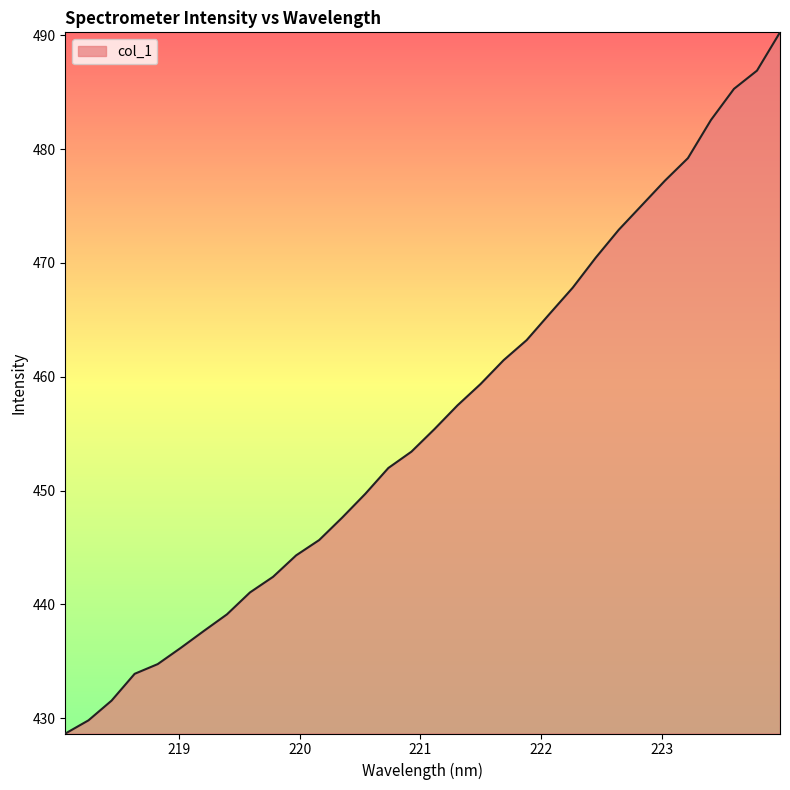

True or false: there are more than 2 points higher than both neighbors.

False